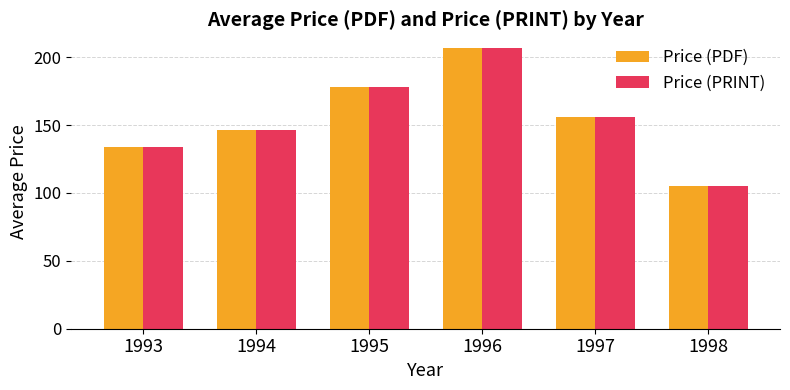

How many data points does each series have?

6